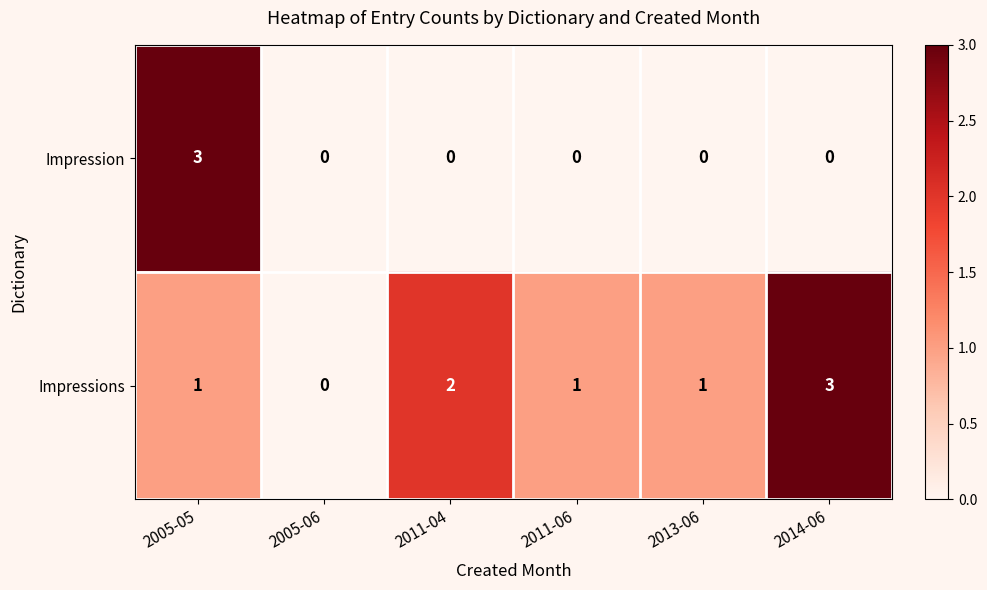

What is the sum of the Impressions values at 2011-06 and 2014-06?

4